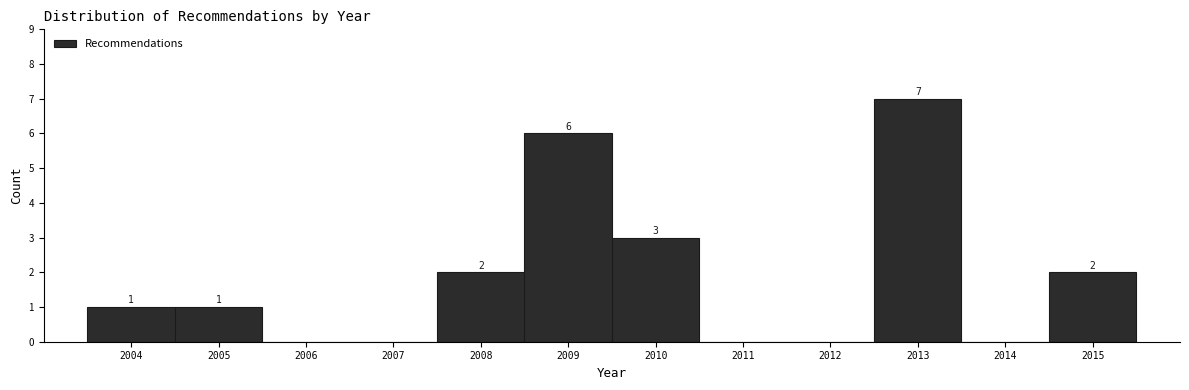

Over which range of the x-axis is the bar tallest?

2012.5 to 2013.5